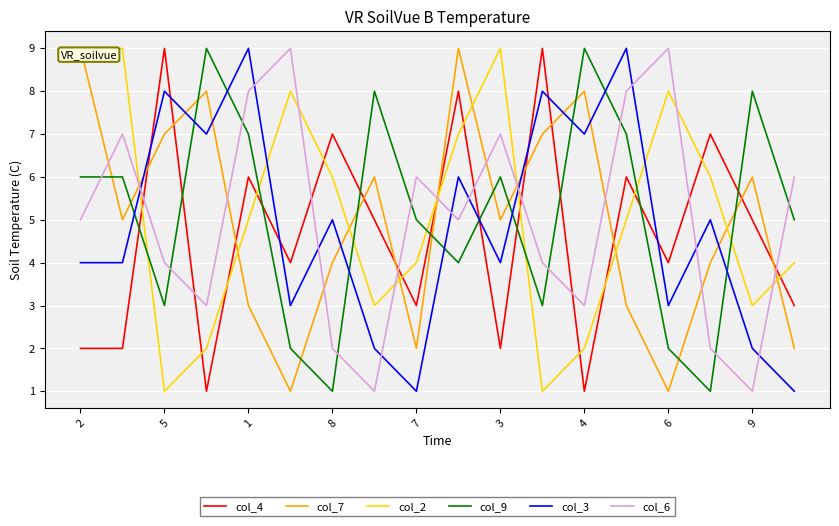

Which series ends up on top after the final intersection of col_4 and col_9?

col_9